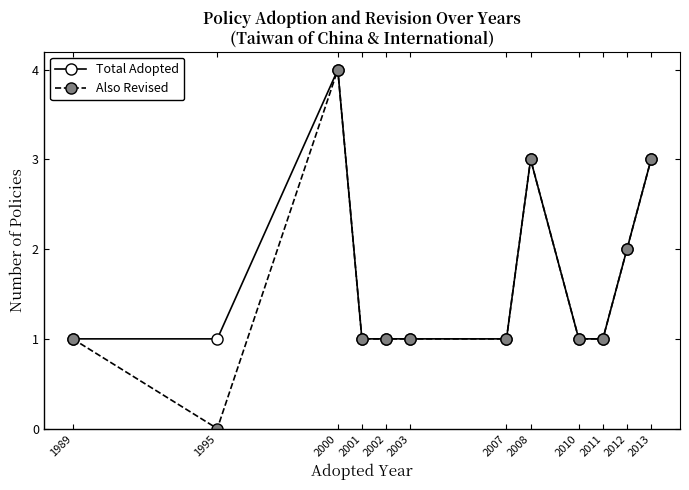

True or false: Total Adopted has more than 0 points higher than both neighbors.

True